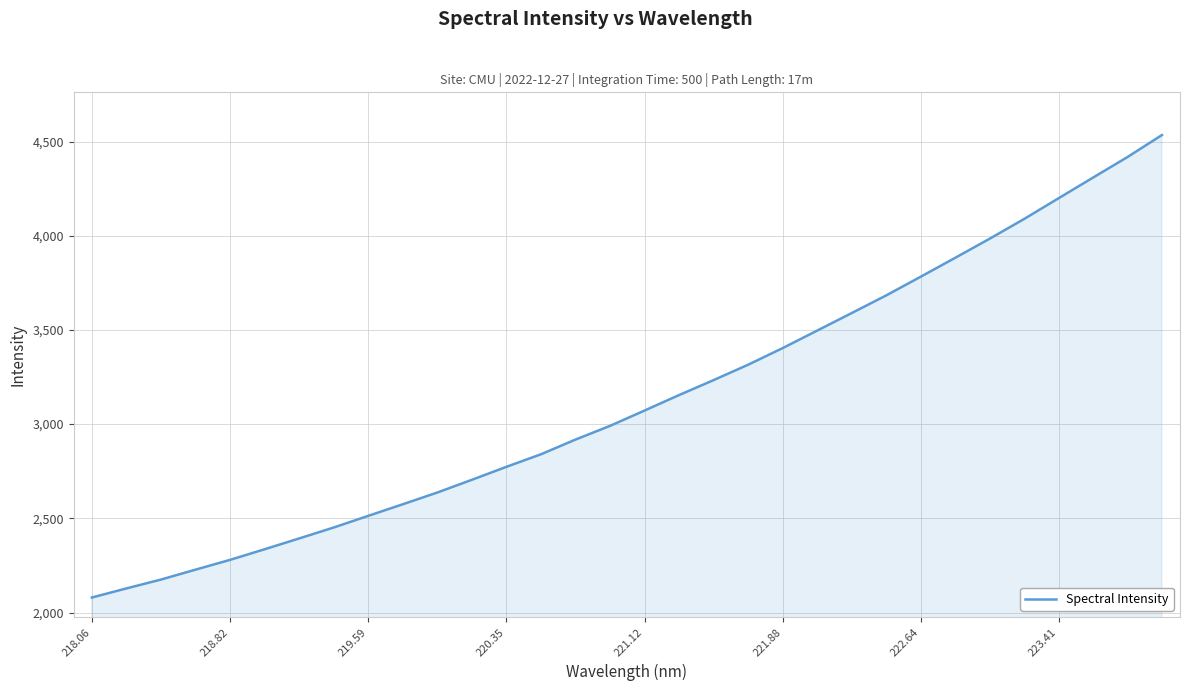

What is the greatest value displayed?

4534.4